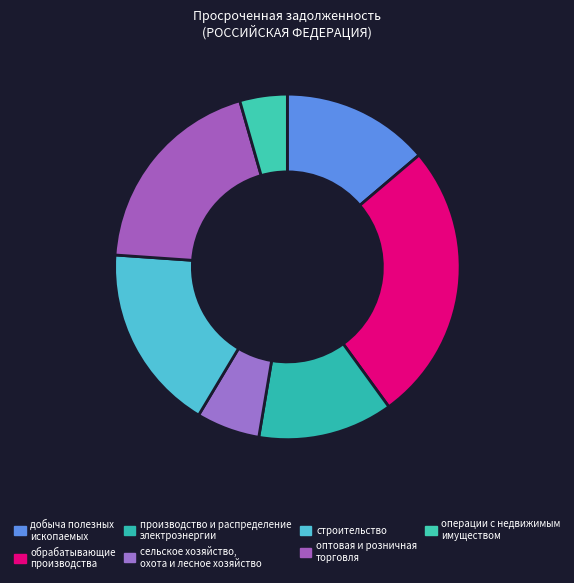

How many slices are in this pie chart?

7